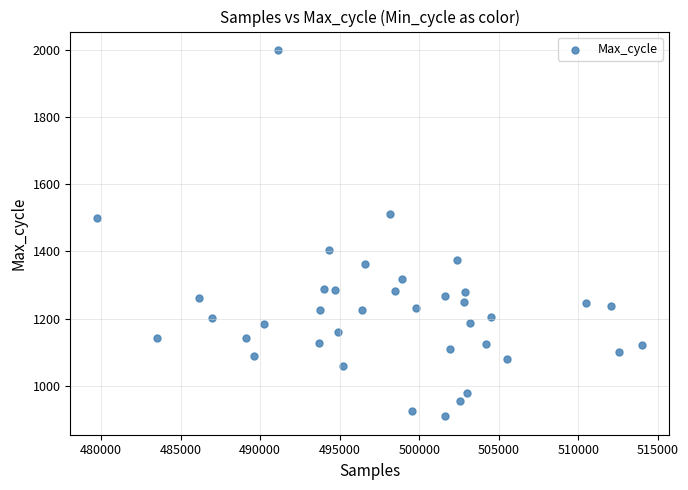

What is the range of X values (max minus min)?

34195